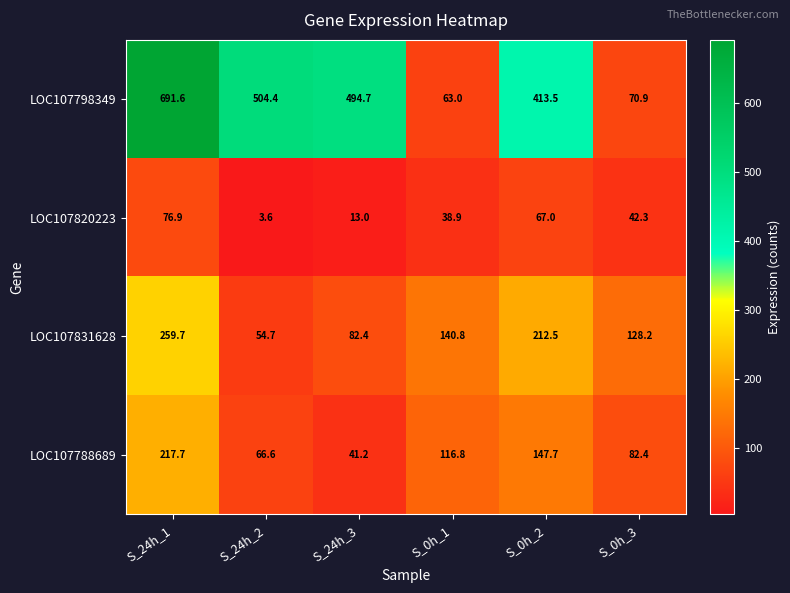

What is the total value across all series at S_24h_1?

1245.9